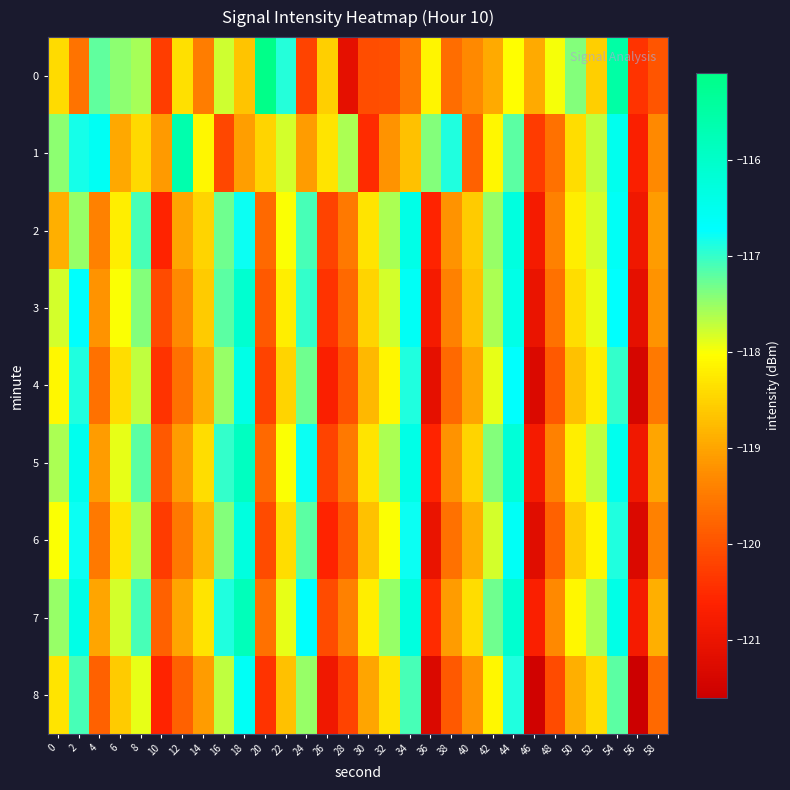

Which label corresponds to the smallest value in the chart?

56